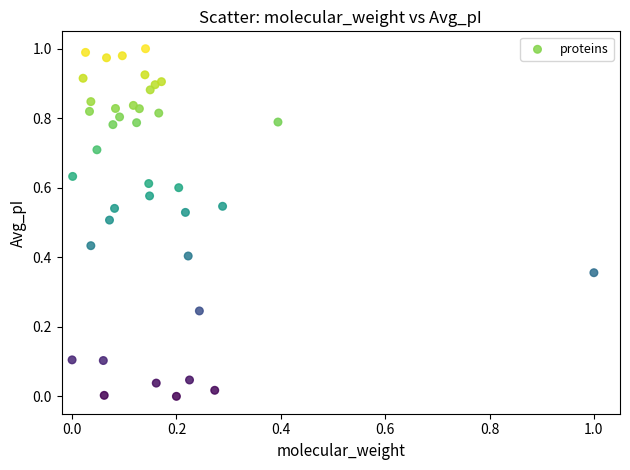

How many data points are displayed?

39